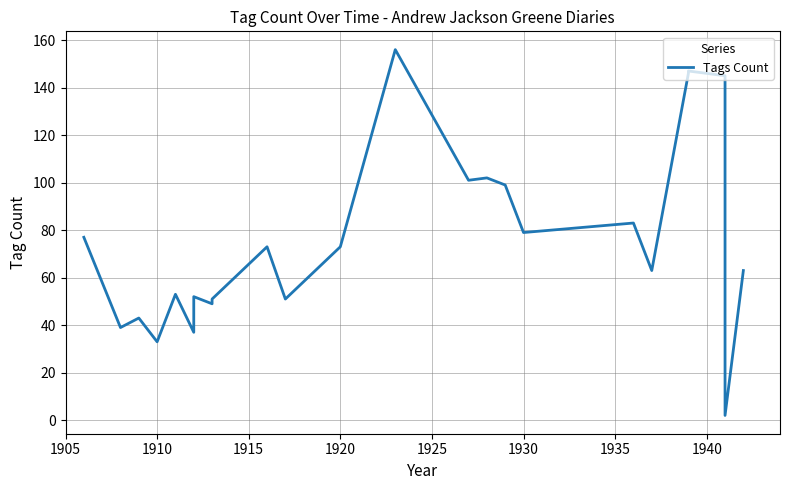

How many data points does each series have?

25